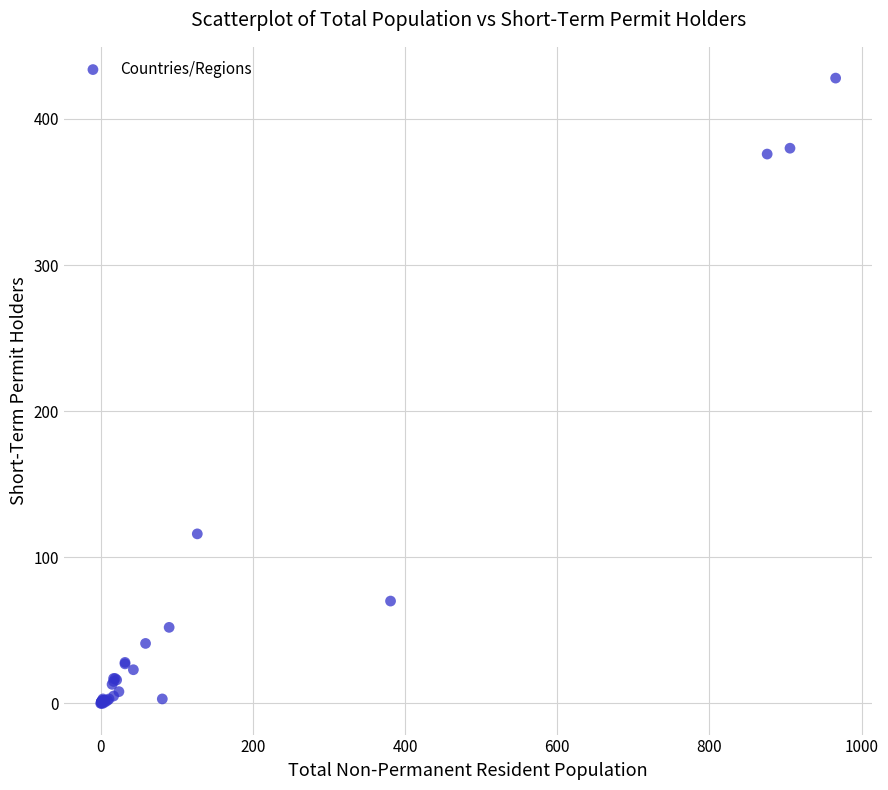

What Y value in the scatter plot is closest to 214?

116